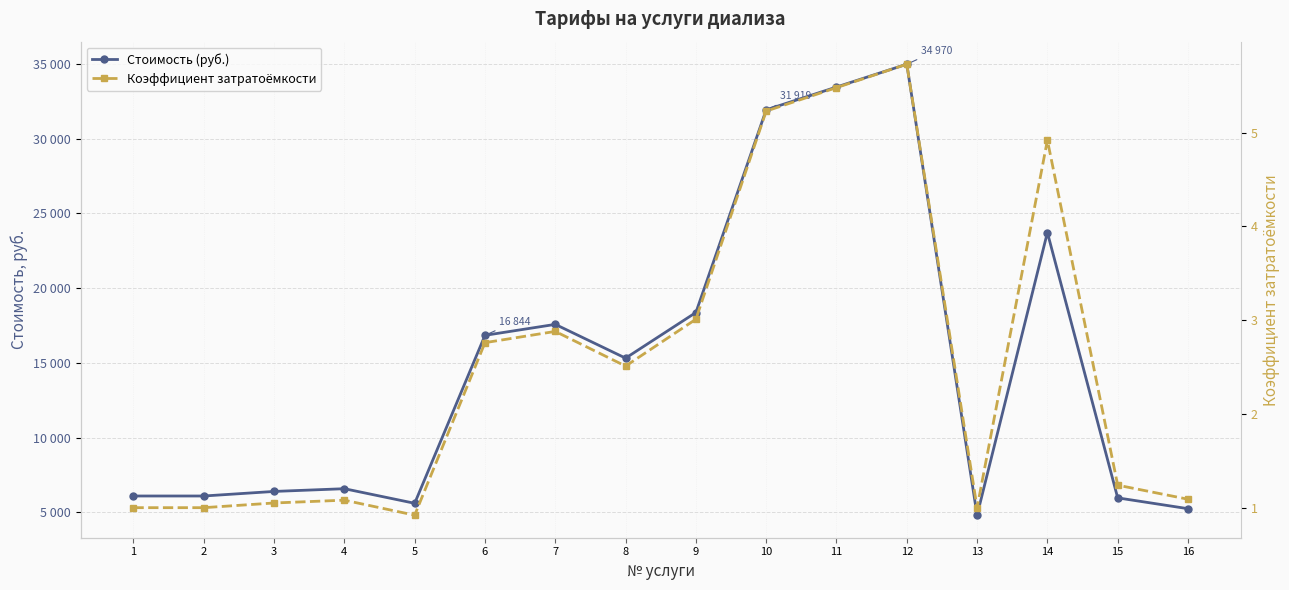

Which label corresponds to the smallest value in the chart?

5